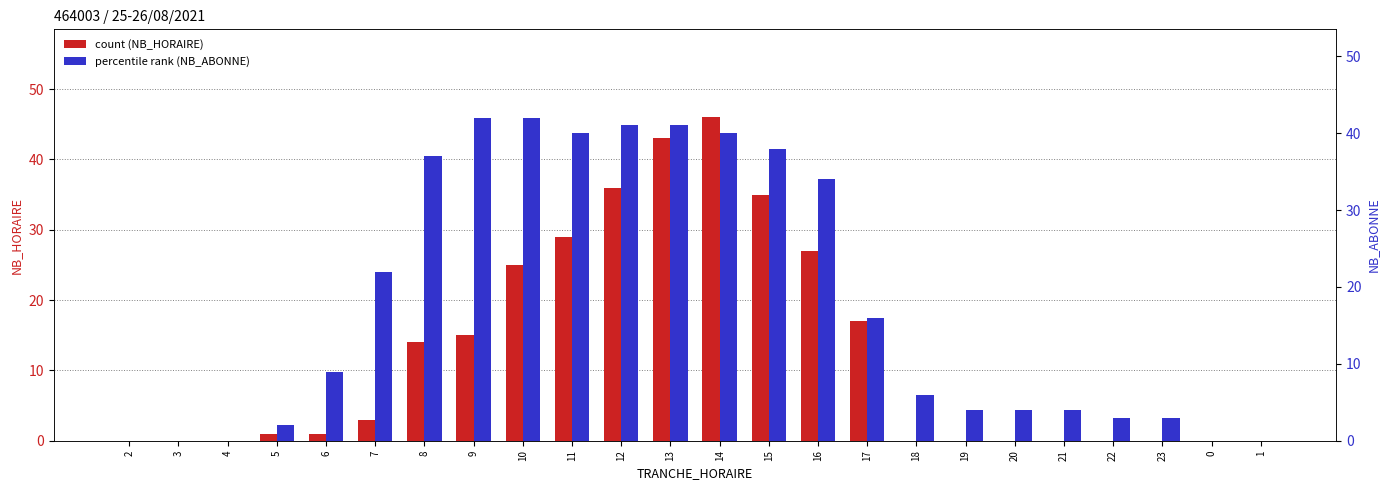

What position from the right is 9?

17